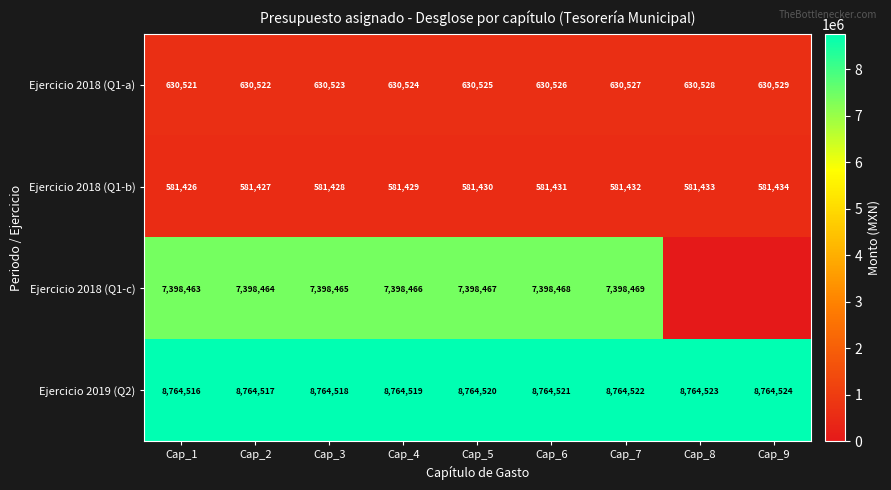

What is the difference between the highest and lowest values at Cap_2?

8183090